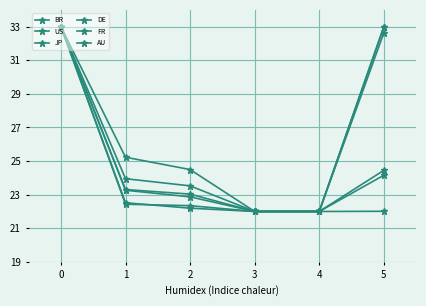

How many lines are shown in the chart?

6